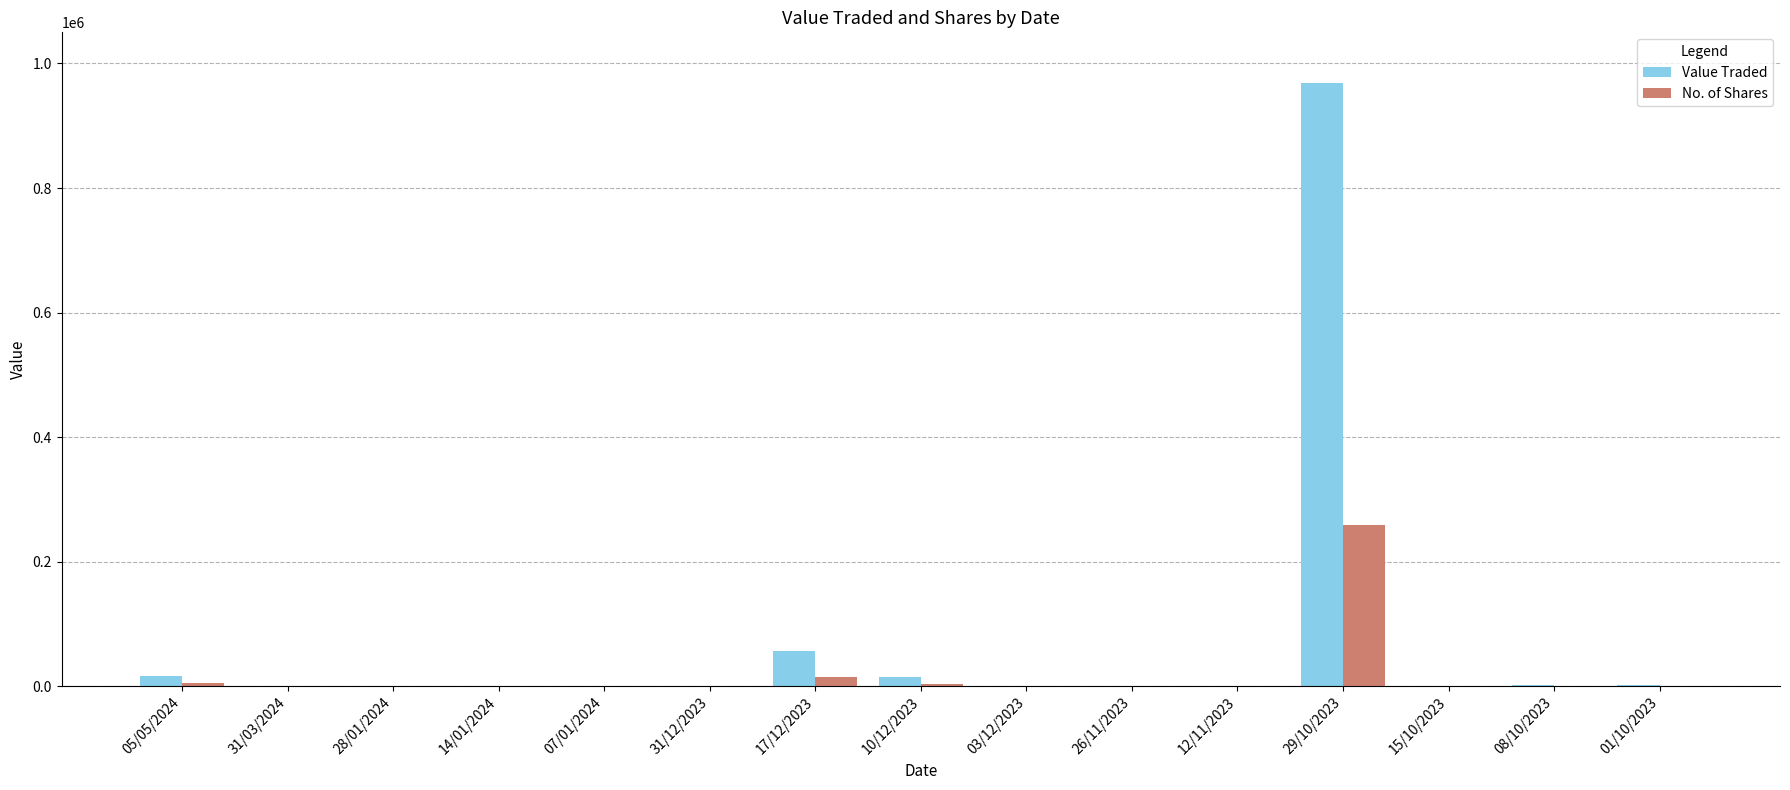

Is it true that No. of Shares equals 3 at 31/03/2024?

True